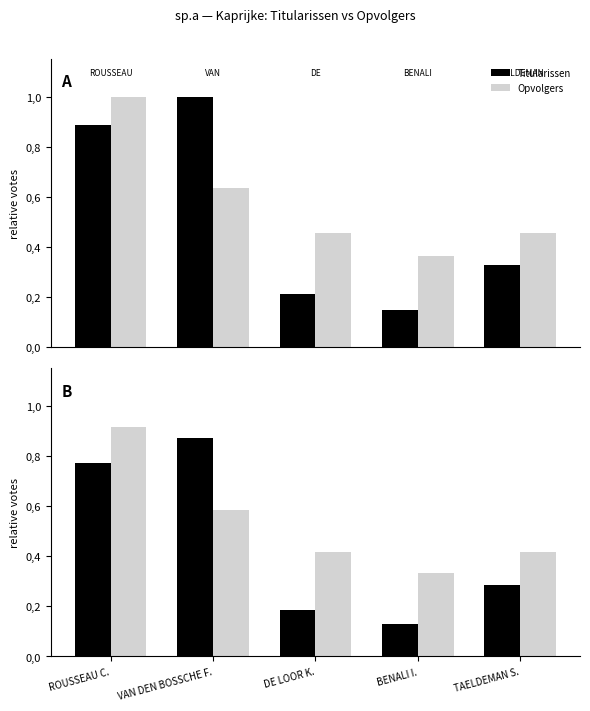

What is the approximate value of Opvolgers at ROUSSEAU C.?

0.9